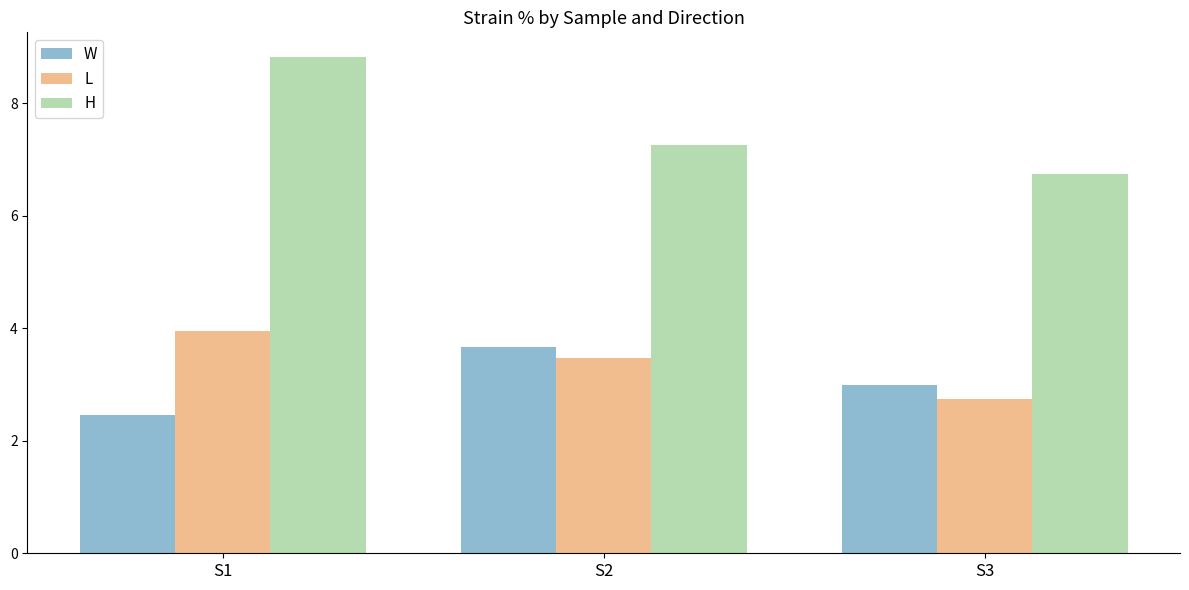

At which category is the sum across all series the highest?

S1